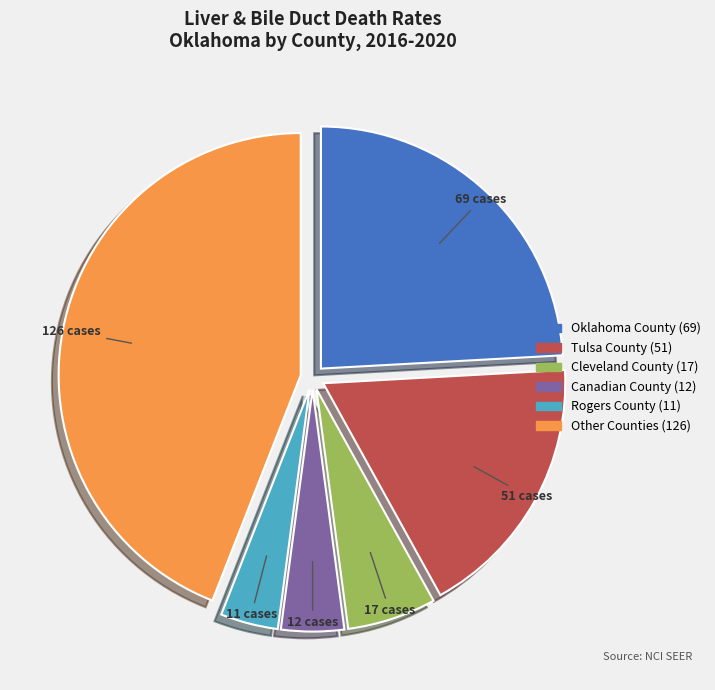

How many slices are in this pie chart?

6